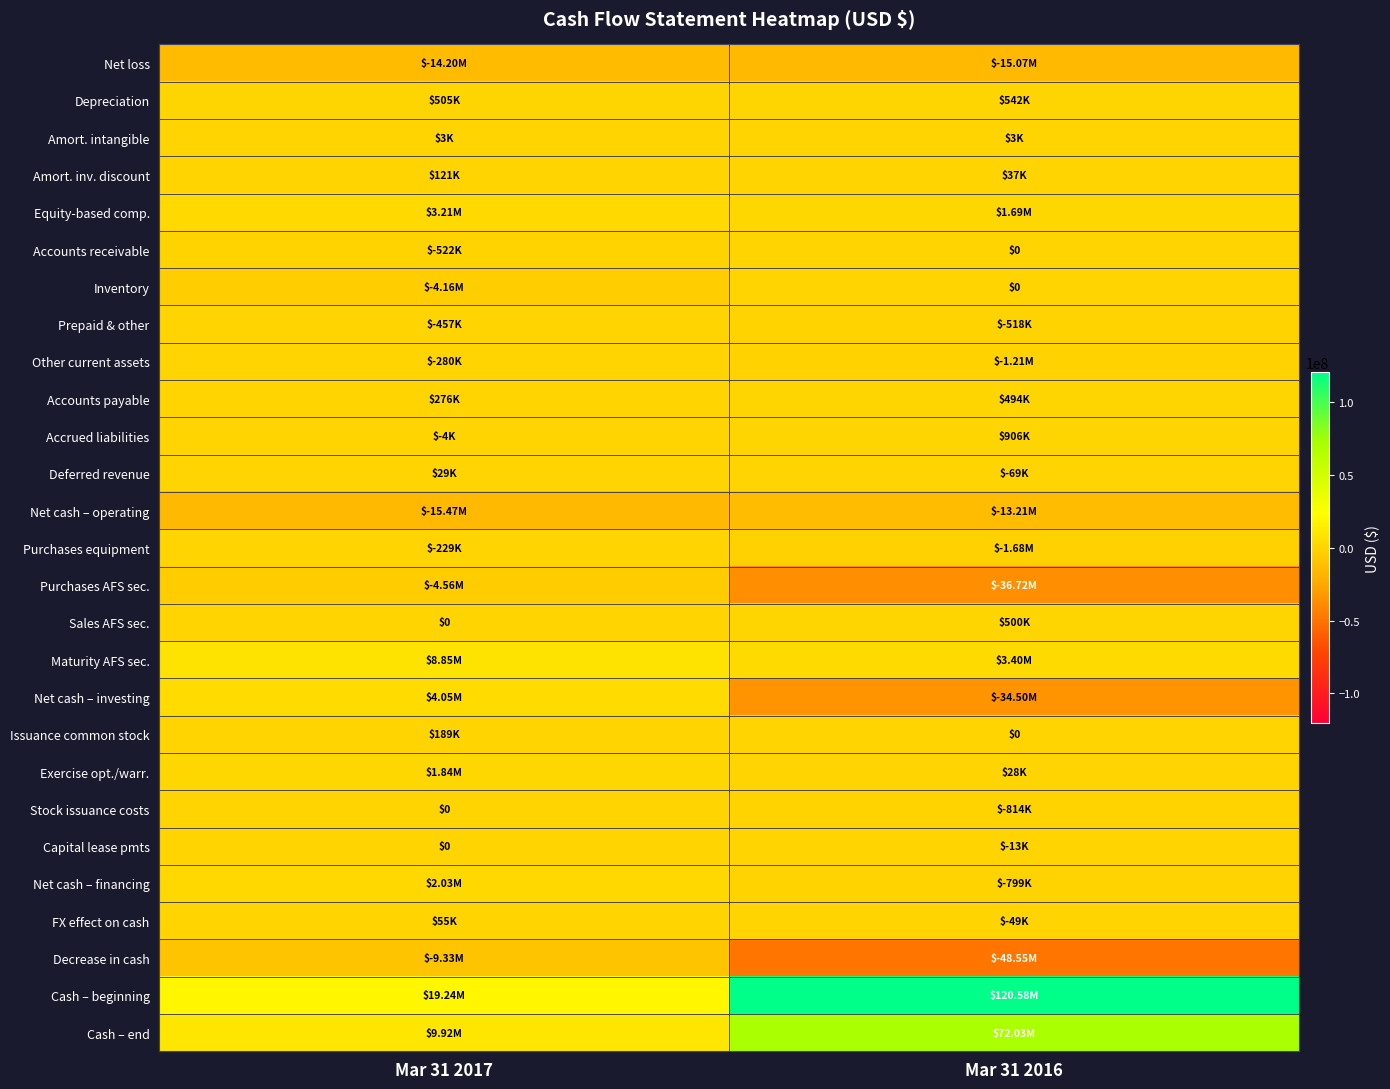

Which label corresponds to the smallest value in the chart?

Mar 31 2016